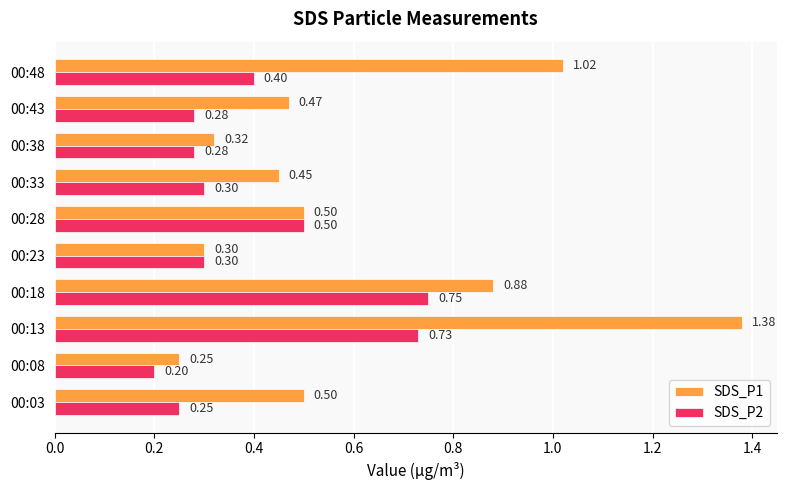

At 00:43, list the series in order from largest to smallest.

SDS_P1, SDS_P2